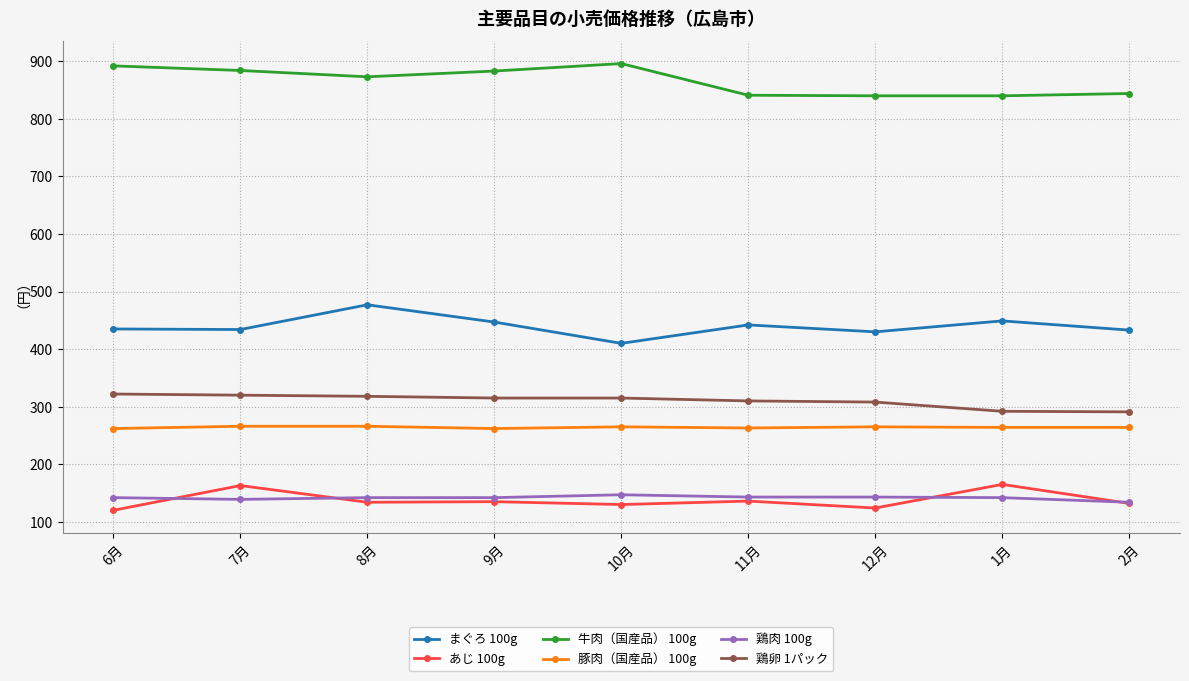

What is the sum of all 鶏卵 1パック values?

2791